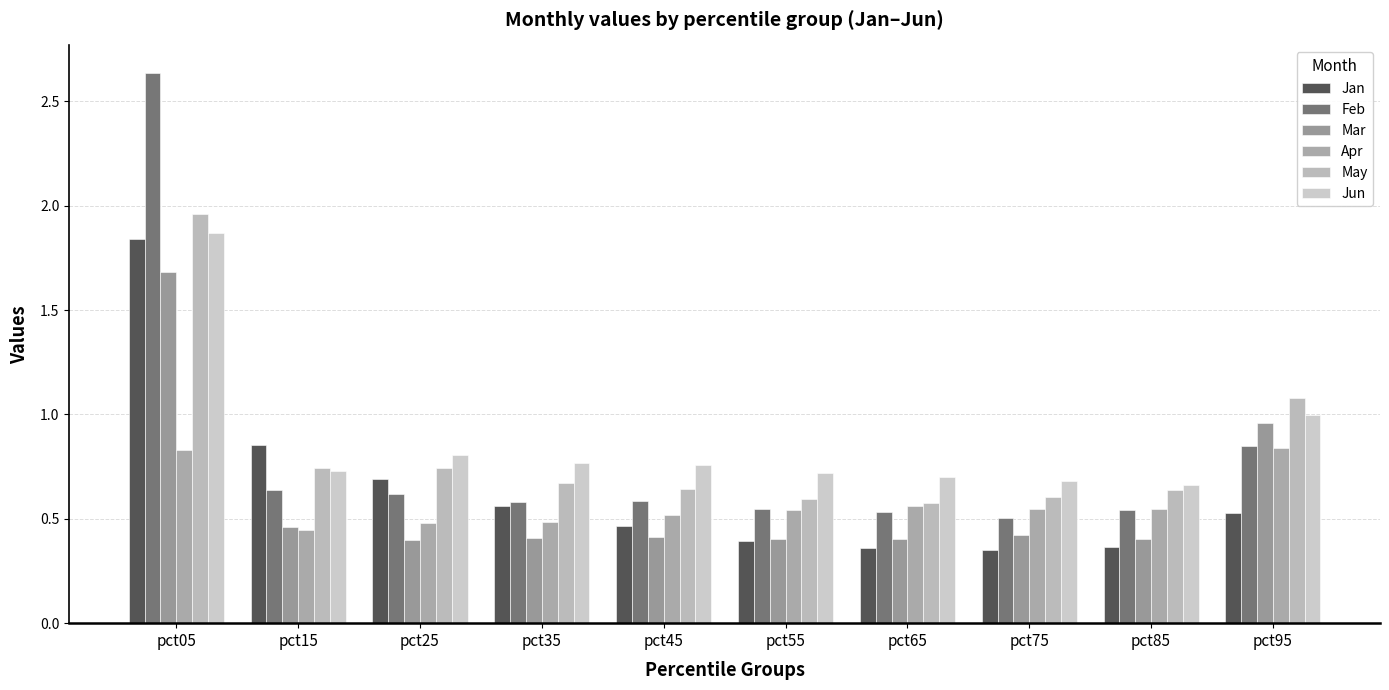

What is the greatest value displayed?

2.6